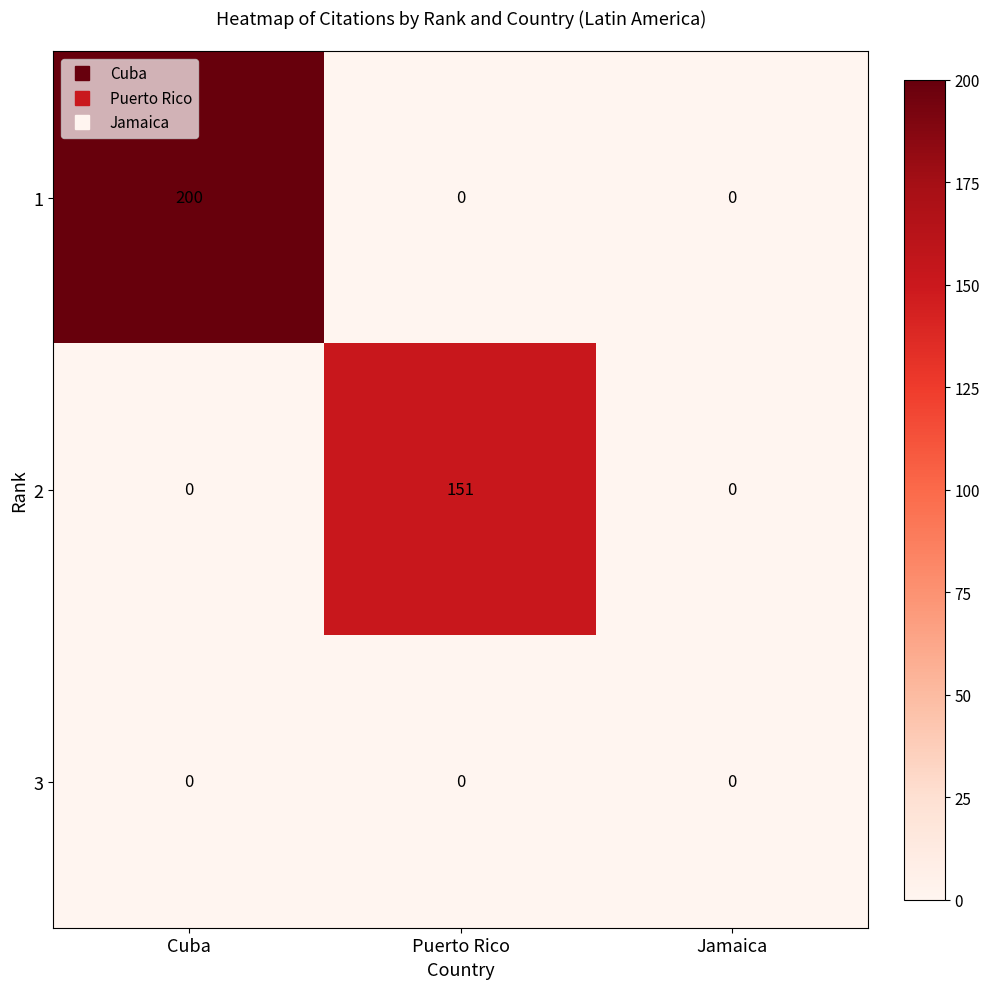

Which label corresponds to the largest value in the chart?

Cuba